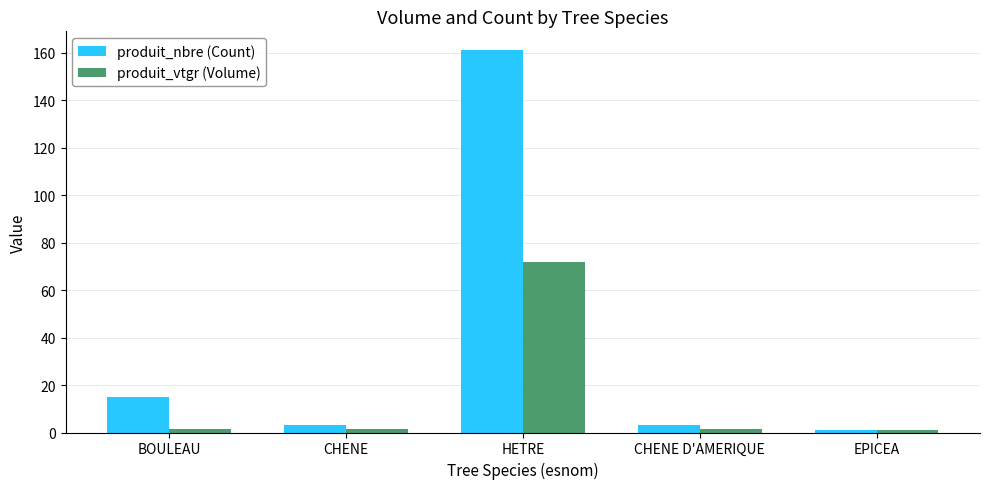

How many series are shown in this chart?

2